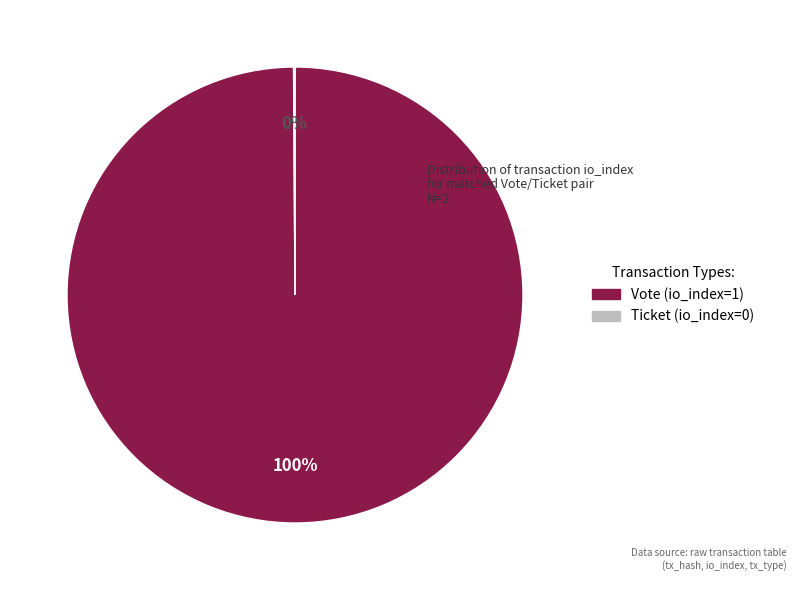

To the nearest percent, what is the difference between the largest and smallest slice percentages?

100%